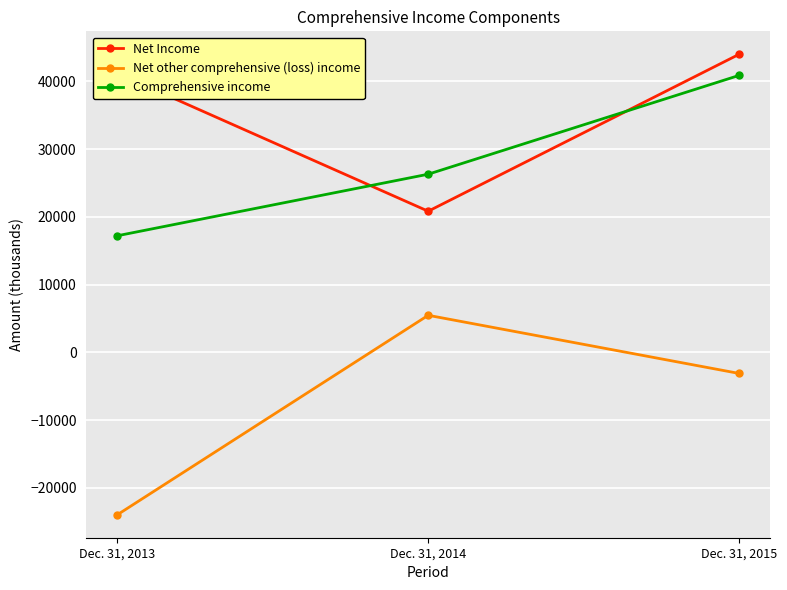

What is the difference between the highest and lowest values at Dec. 31, 2013?

65165